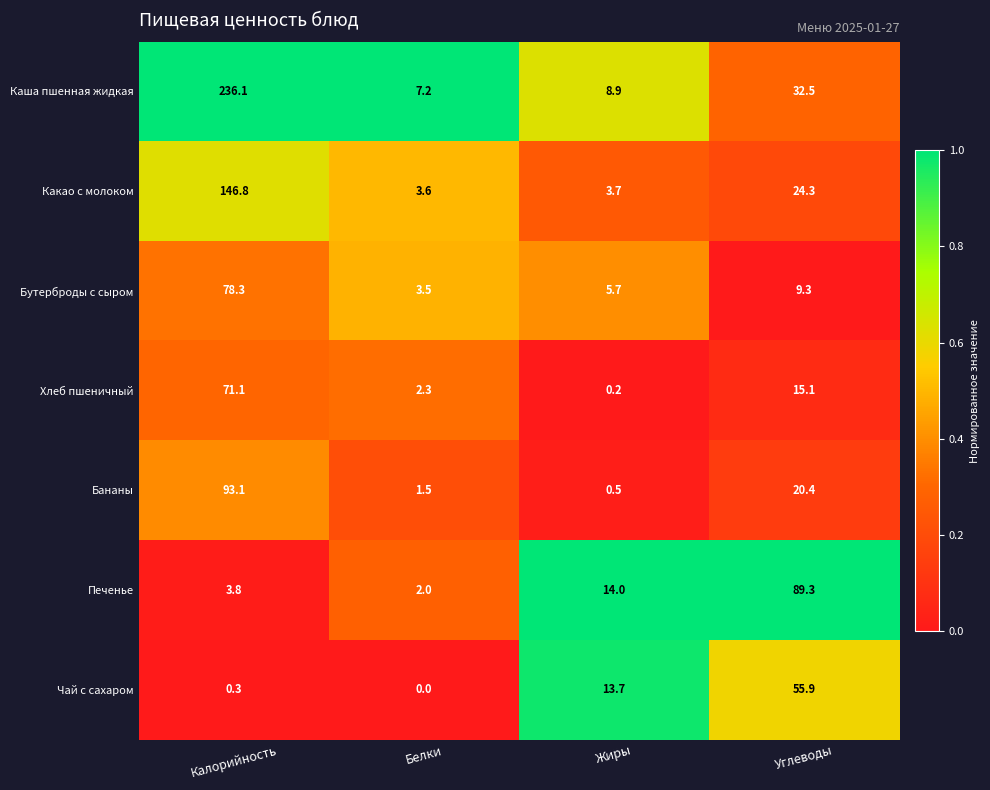

What is the difference between the second highest and minimum values in the Каша пшенная жидкая series?

25.3